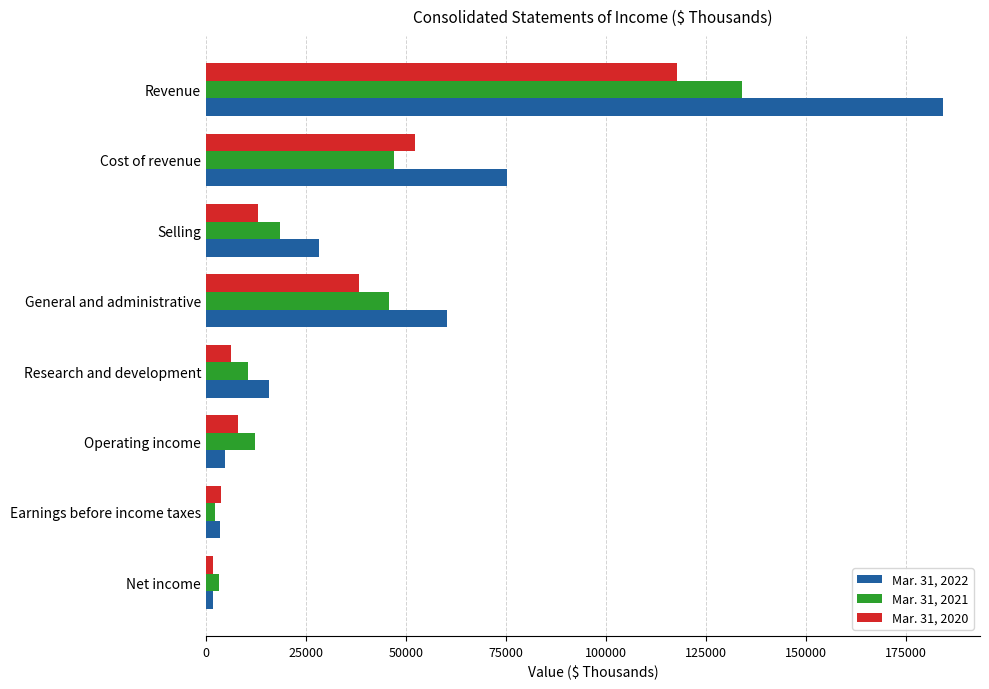

The value of Mar. 31, 2022 at General and administrative is 60311. True or false?

True